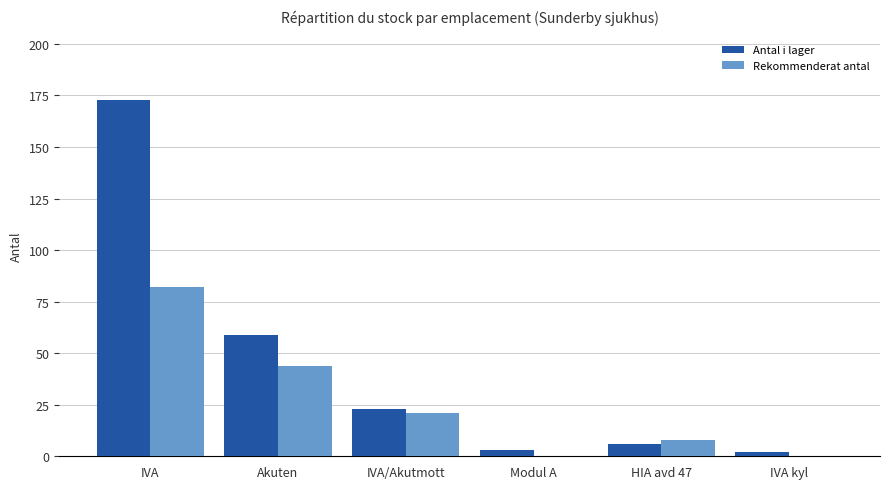

Which category has the highest value in the Rekommenderat antal series?

IVA